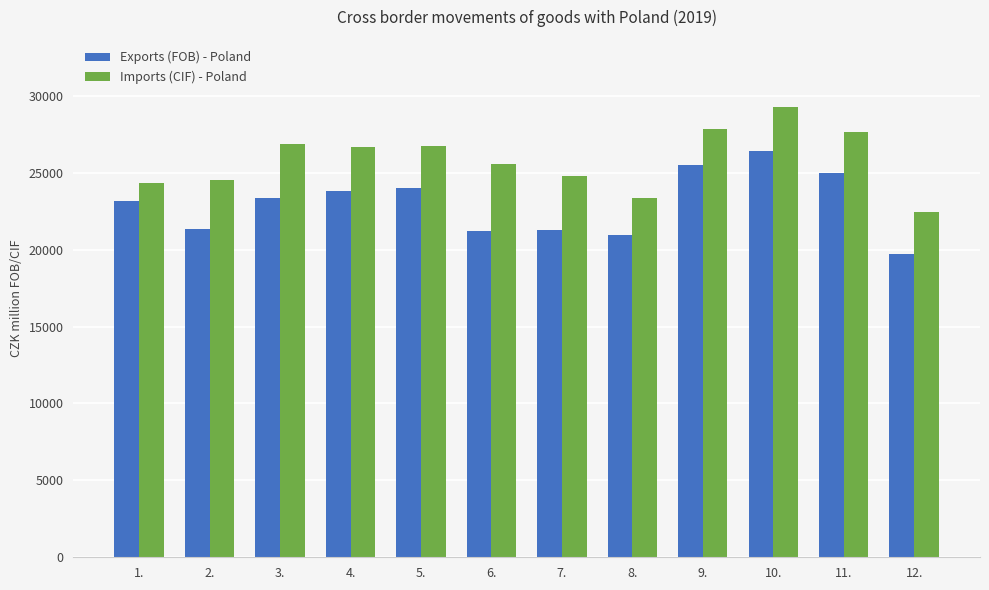

At 7., list the series in order from largest to smallest.

Imports (CIF) - Poland, Exports (FOB) - Poland